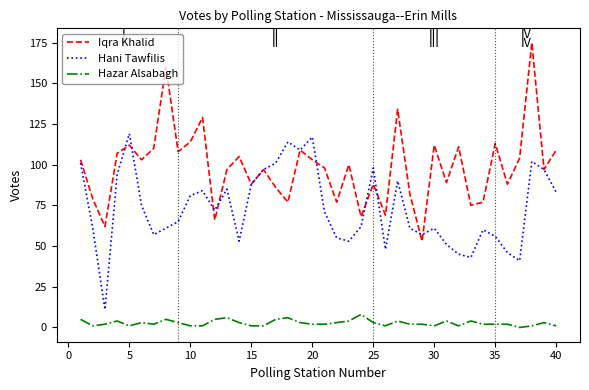

What is the highest value of the Iqra Khalid series?

175